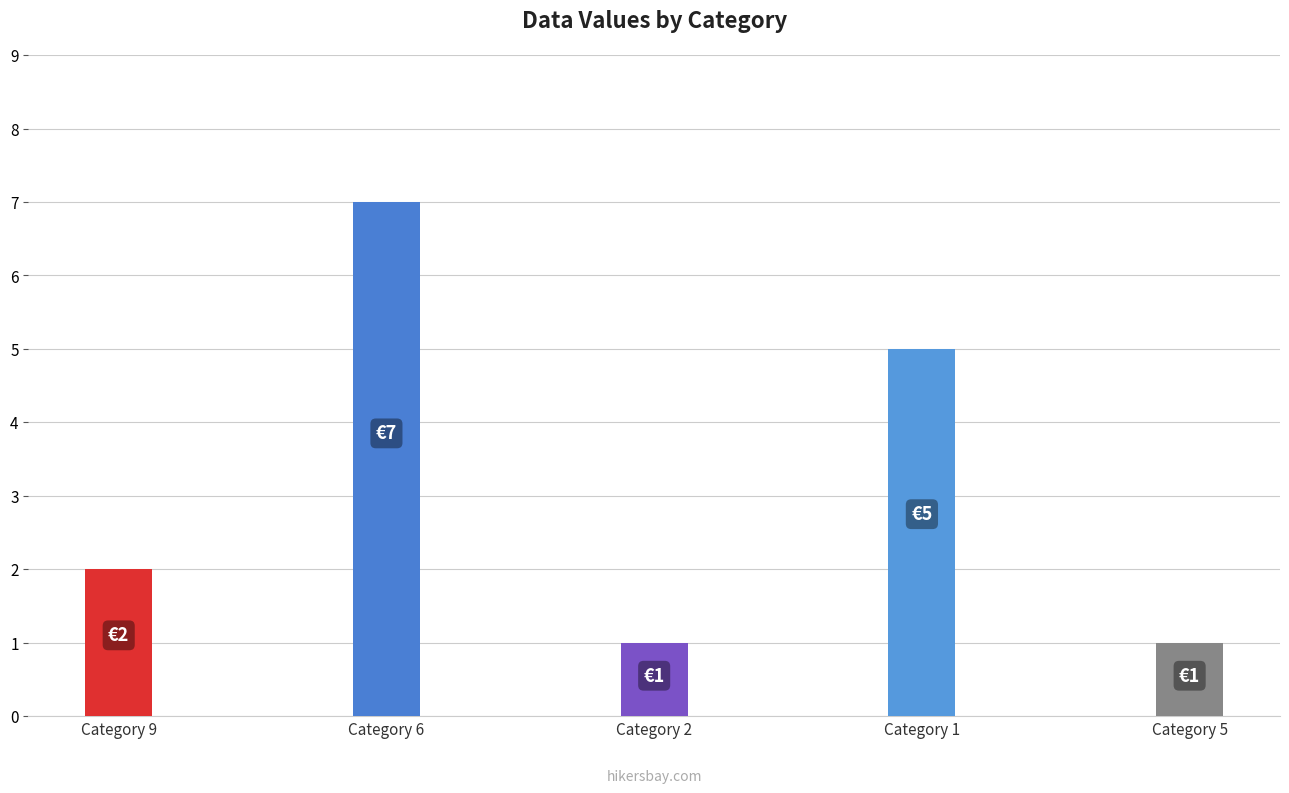

Between 9 and 2, which is larger?

2